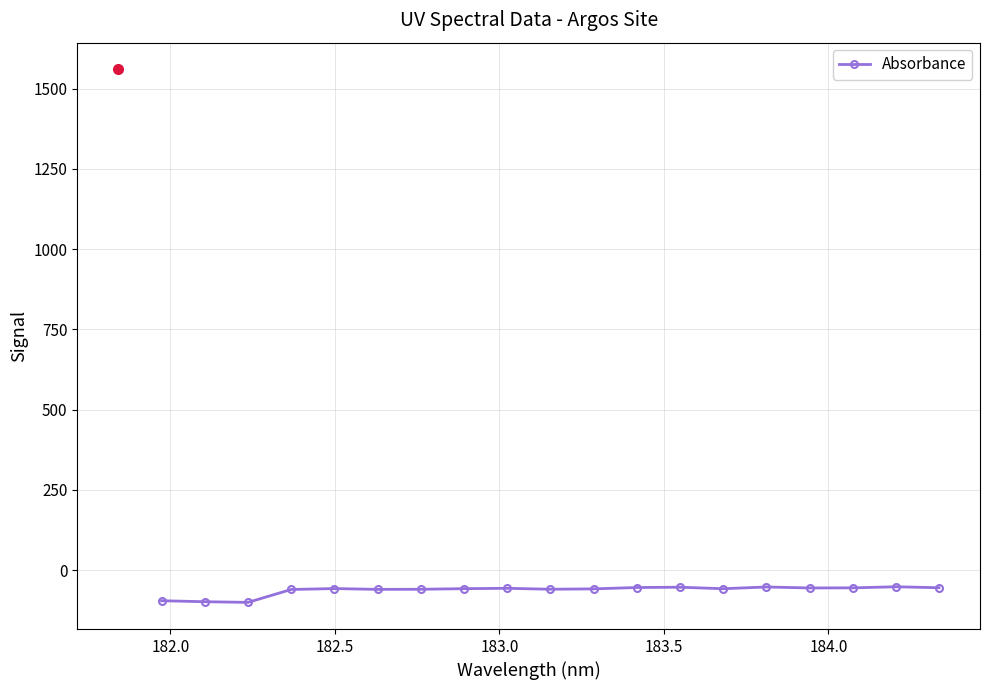

What is the difference between the maximum and minimum values?

48.6